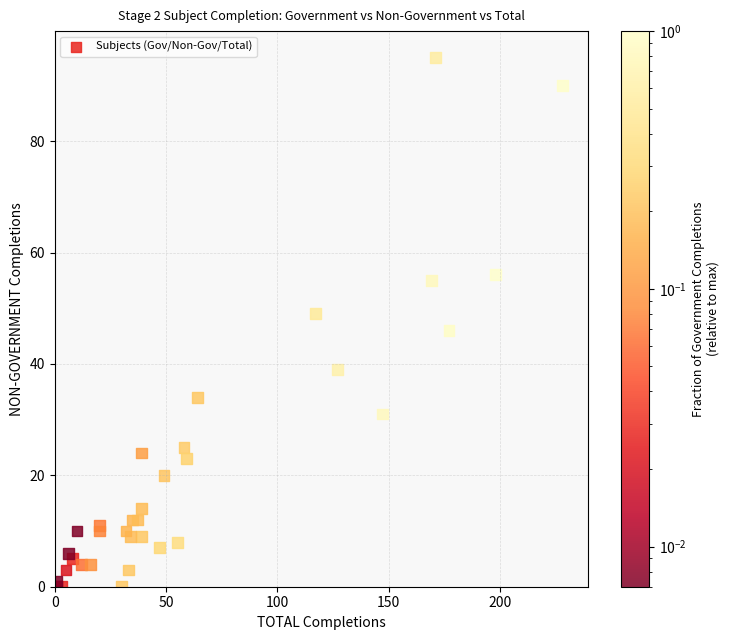

What Y value in the scatter plot is closest to 47?

46